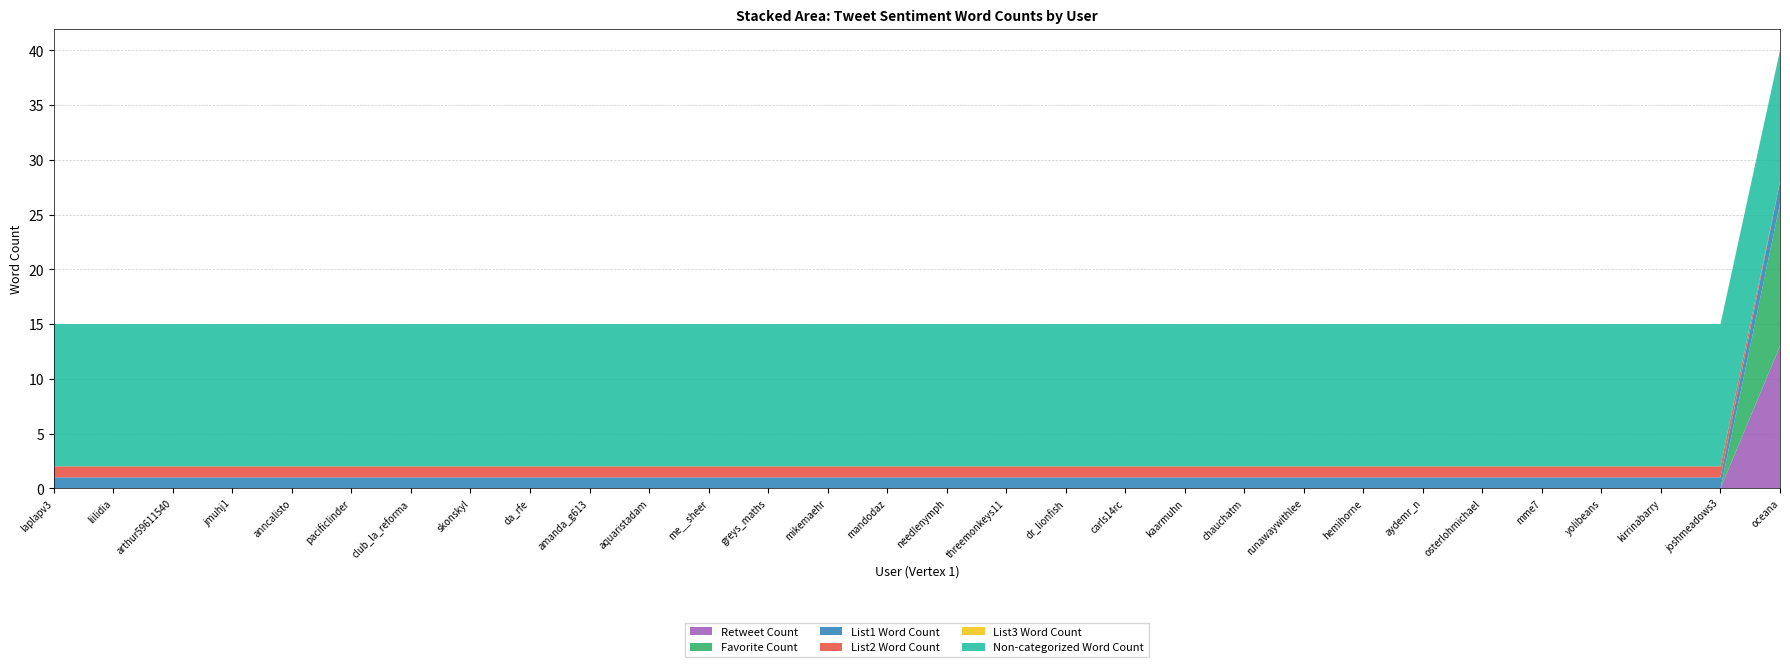

Reading left to right, what are all the values shown in this chart?

Retweet Count: laplapv3=0	liilidia=0	arthur59611540=0	jmuhj1=0	anncalisto=0	pacificlinder=0	club_la_reforma=0	skonskyl=0	da_rfe=0	amanda_g613=0	aquaristadam=0	me__sheer=0	greys_maths=0	mikemaehr=0	mandodaz=0	needlenymph=0	threemonkeys11=0	dr_lionfish=0	carls14rc=0	kaarmuhn=0	chauchatm=0	runawaywithlee=0	hemihorne=0	aydemr_n=0	osterlohmichael=0	mme7=0	yolibeans=0	kirrinabarry=0	joshmeadows3=0	oceana=13
Favorite Count: laplapv3=0	liilidia=0	arthur59611540=0	jmuhj1=0	anncalisto=0	pacificlinder=0	club_la_reforma=0	skonskyl=0	da_rfe=0	amanda_g613=0	aquaristadam=0	me__sheer=0	greys_maths=0	mikemaehr=0	mandodaz=0	needlenymph=0	threemonkeys11=0	dr_lionfish=0	carls14rc=0	kaarmuhn=0	chauchatm=0	runawaywithlee=0	hemihorne=0	aydemr_n=0	osterlohmichael=0	mme7=0	yolibeans=0	kirrinabarry=0	joshmeadows3=0	oceana=13
List1 Word Count: laplapv3=1	liilidia=1	arthur59611540=1	jmuhj1=1	anncalisto=1	pacificlinder=1	club_la_reforma=1	skonskyl=1	da_rfe=1	amanda_g613=1	aquaristadam=1	me__sheer=1	greys_maths=1	mikemaehr=1	mandodaz=1	needlenymph=1	threemonkeys11=1	dr_lionfish=1	carls14rc=1	kaarmuhn=1	chauchatm=1	runawaywithlee=1	hemihorne=1	aydemr_n=1	osterlohmichael=1	mme7=1	yolibeans=1	kirrinabarry=1	joshmeadows3=1	oceana=2
List2 Word Count: laplapv3=1	liilidia=1	arthur59611540=1	jmuhj1=1	anncalisto=1	pacificlinder=1	club_la_reforma=1	skonskyl=1	da_rfe=1	amanda_g613=1	aquaristadam=1	me__sheer=1	greys_maths=1	mikemaehr=1	mandodaz=1	needlenymph=1	threemonkeys11=1	dr_lionfish=1	carls14rc=1	kaarmuhn=1	chauchatm=1	runawaywithlee=1	hemihorne=1	aydemr_n=1	osterlohmichael=1	mme7=1	yolibeans=1	kirrinabarry=1	joshmeadows3=1	oceana=0
List3 Word Count: laplapv3=0	liilidia=0	arthur59611540=0	jmuhj1=0	anncalisto=0	pacificlinder=0	club_la_reforma=0	skonskyl=0	da_rfe=0	amanda_g613=0	aquaristadam=0	me__sheer=0	greys_maths=0	mikemaehr=0	mandodaz=0	needlenymph=0	threemonkeys11=0	dr_lionfish=0	carls14rc=0	kaarmuhn=0	chauchatm=0	runawaywithlee=0	hemihorne=0	aydemr_n=0	osterlohmichael=0	mme7=0	yolibeans=0	kirrinabarry=0	joshmeadows3=0	oceana=0
Non-categorized Word Count: laplapv3=13	liilidia=13	arthur59611540=13	jmuhj1=13	anncalisto=13	pacificlinder=13	club_la_reforma=13	skonskyl=13	da_rfe=13	amanda_g613=13	aquaristadam=13	me__sheer=13	greys_maths=13	mikemaehr=13	mandodaz=13	needlenymph=13	threemonkeys11=13	dr_lionfish=13	carls14rc=13	kaarmuhn=13	chauchatm=13	runawaywithlee=13	hemihorne=13	aydemr_n=13	osterlohmichael=13	mme7=13	yolibeans=13	kirrinabarry=13	joshmeadows3=13	oceana=12